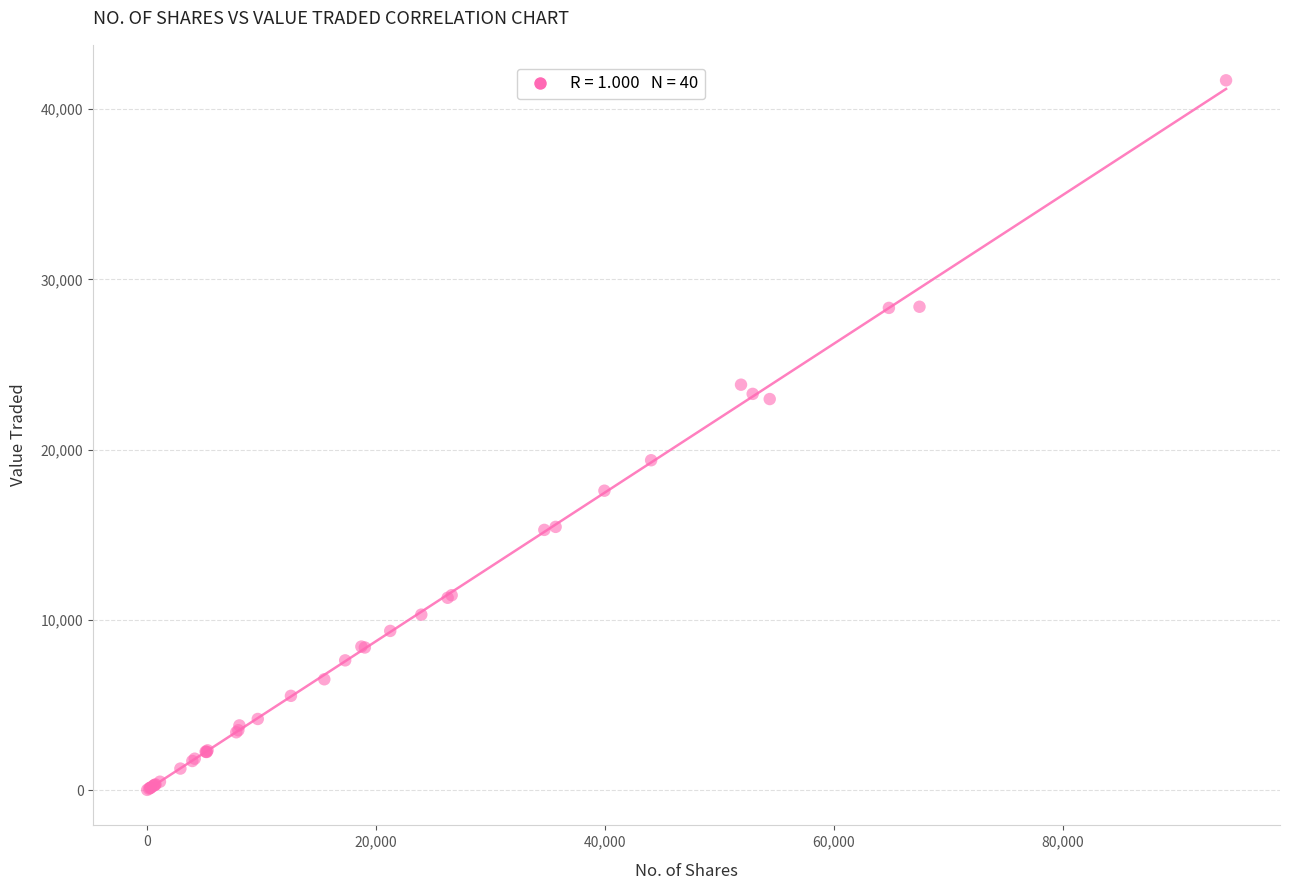

What Y value in the scatter plot is closest to 20859?

19382